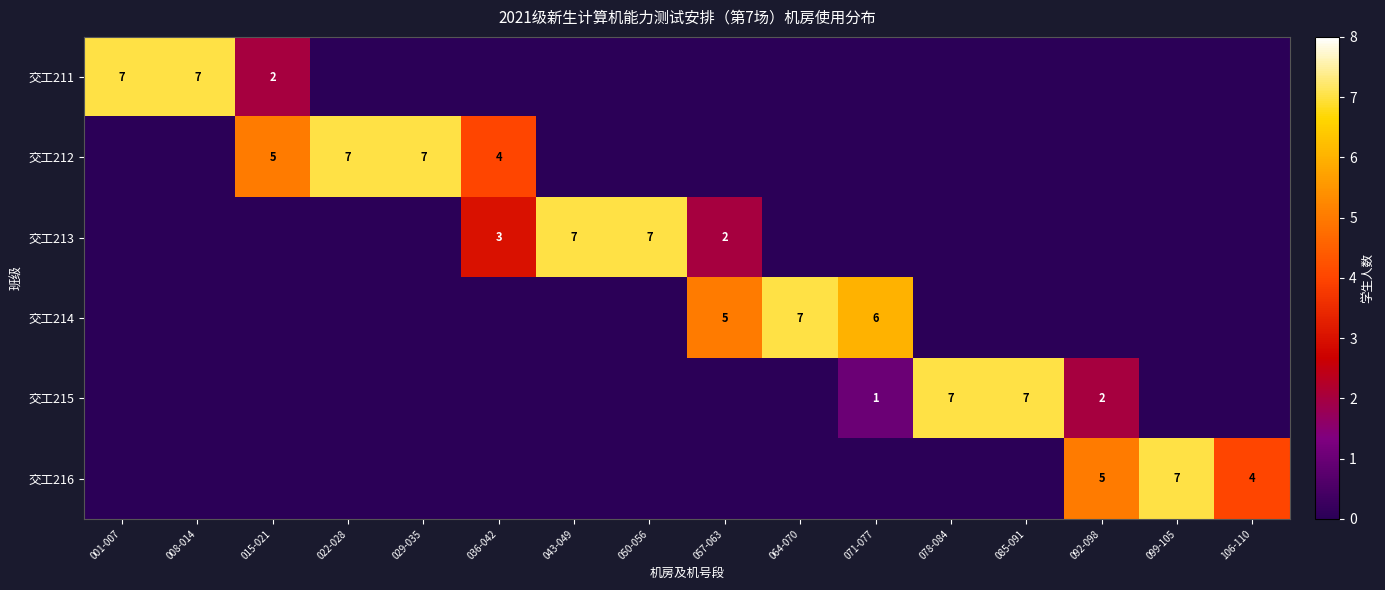

Between 057-063 and 064-070, which is larger?

057-063